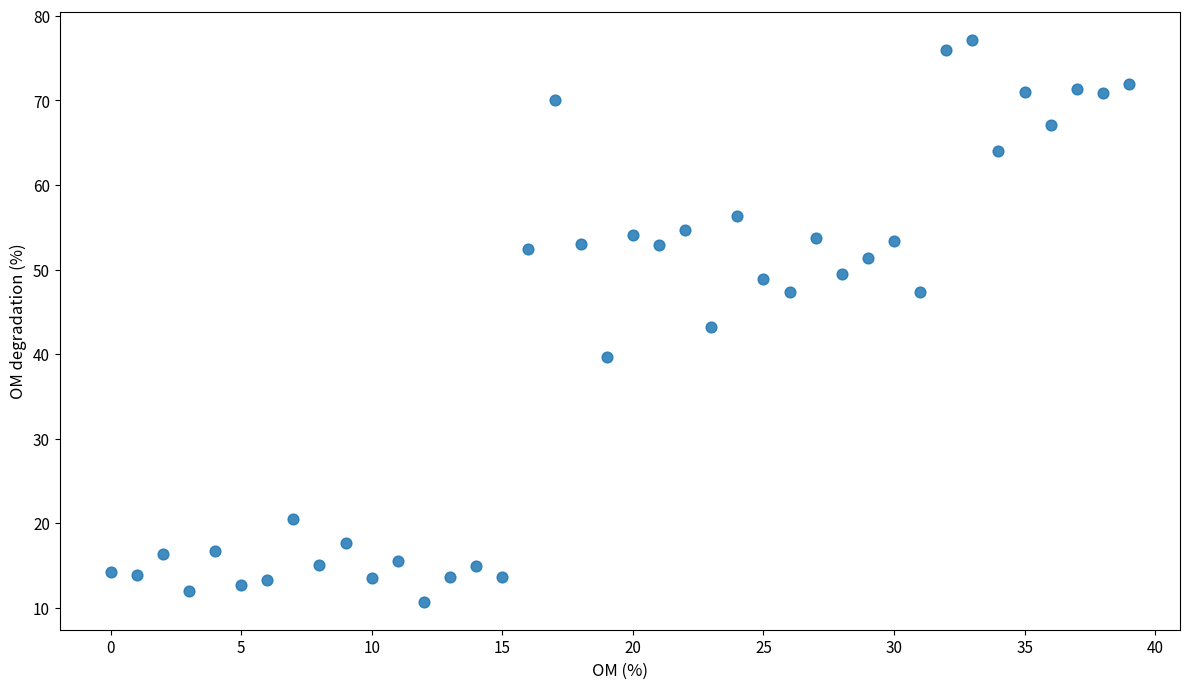

What is the range of Y values (max minus min)?

66.4